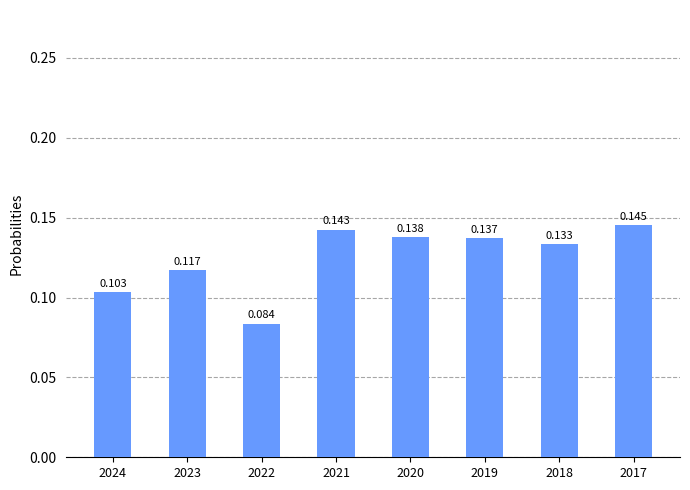

Reading left to right, what are all the values shown in this chart?

0.1	0.1	0.1	0.1	0.1	0.1	0.1	0.1